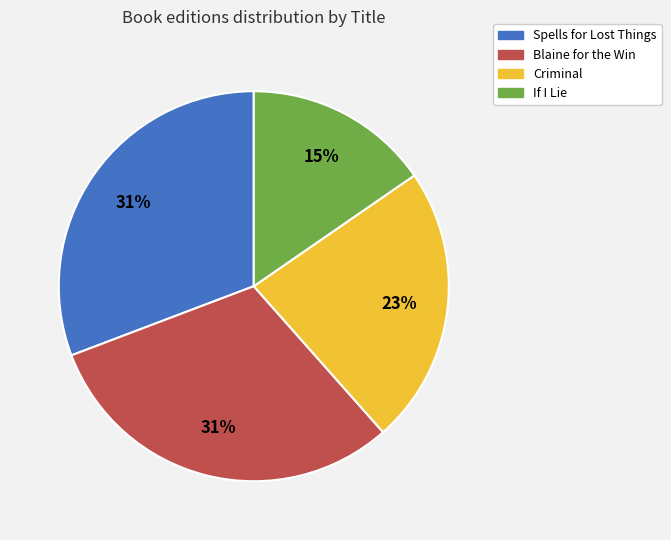

Which category has the smallest portion of the pie?

If I Lie